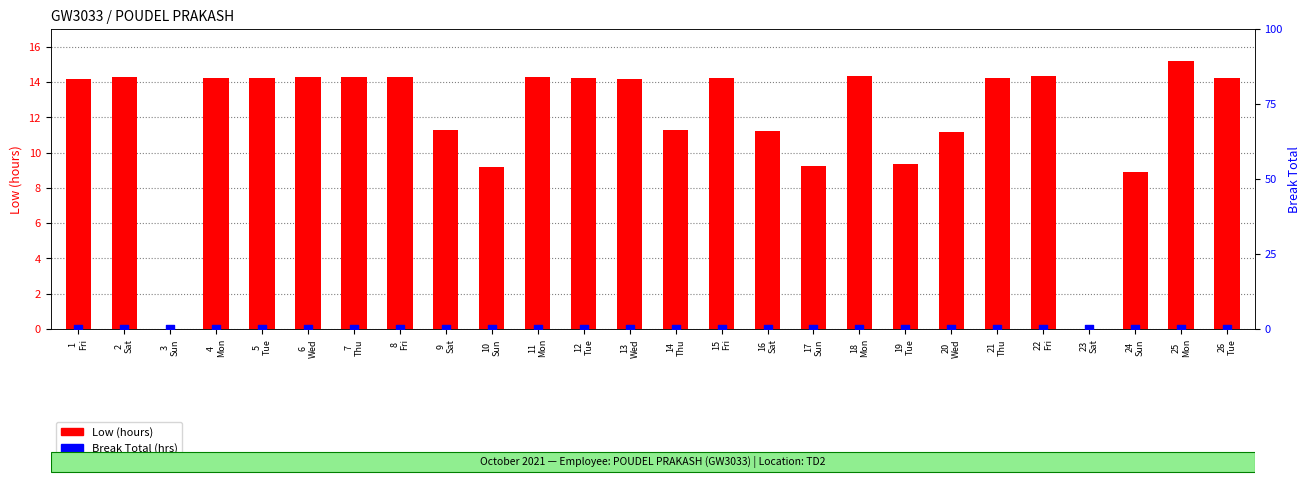

Which series contains the lowest Y value?

Low (hours)